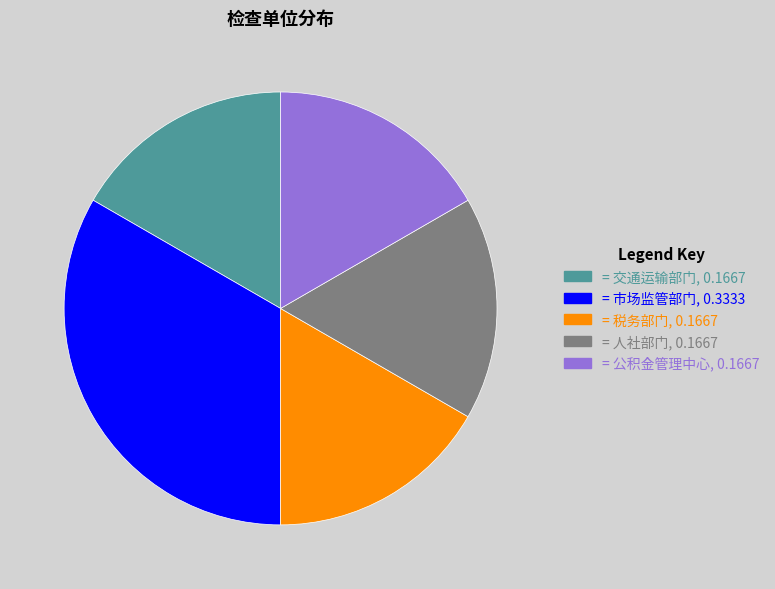

Is there any slice that represents more than half of the pie?

No